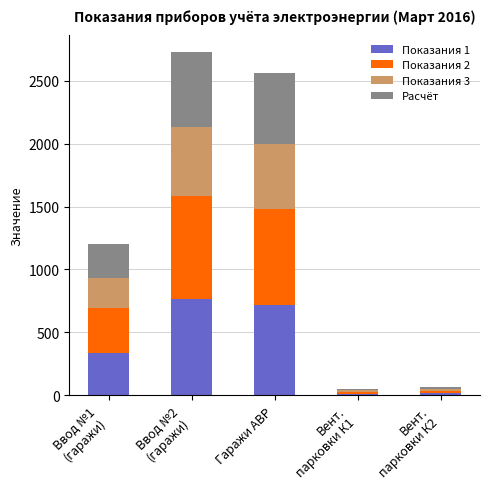

Is it true that Показания 1 equals 716.8 at Гаражи АВР?

True